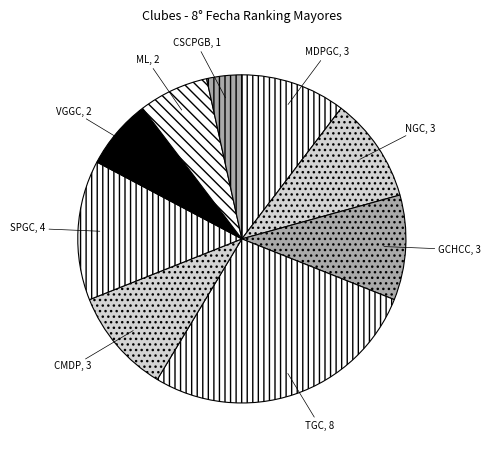

Which slice is the largest?

TGC